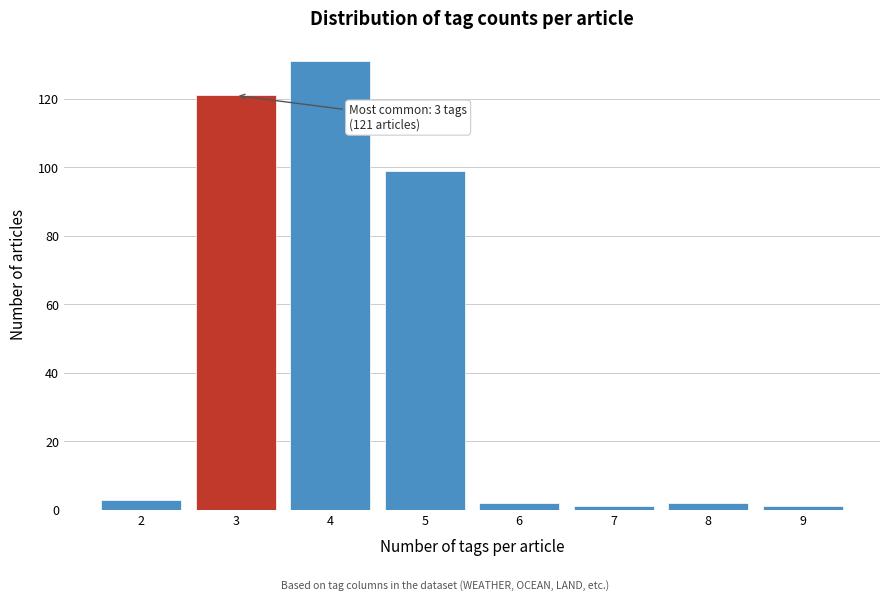

Which range on the x-axis has the tallest bar?

3.5 to 4.5